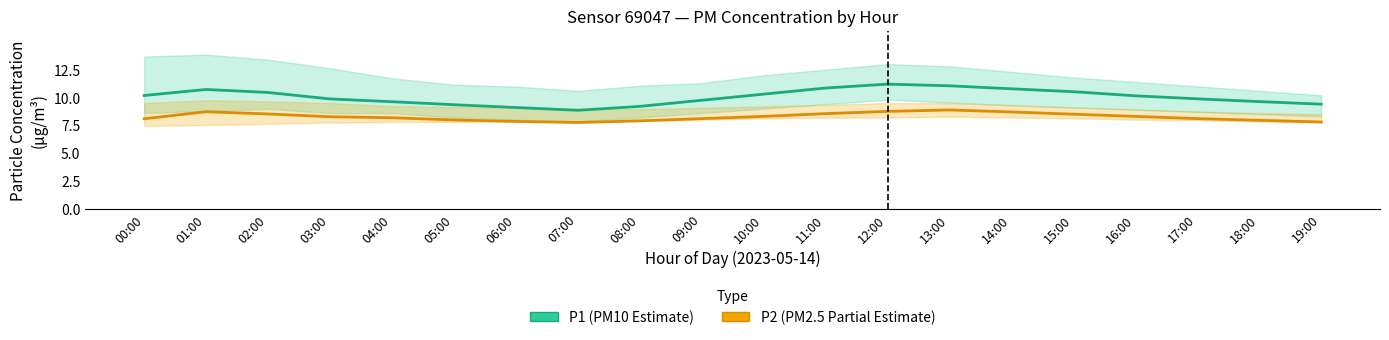

Where is the first local maximum for P2 (PM2.5)?

01:00